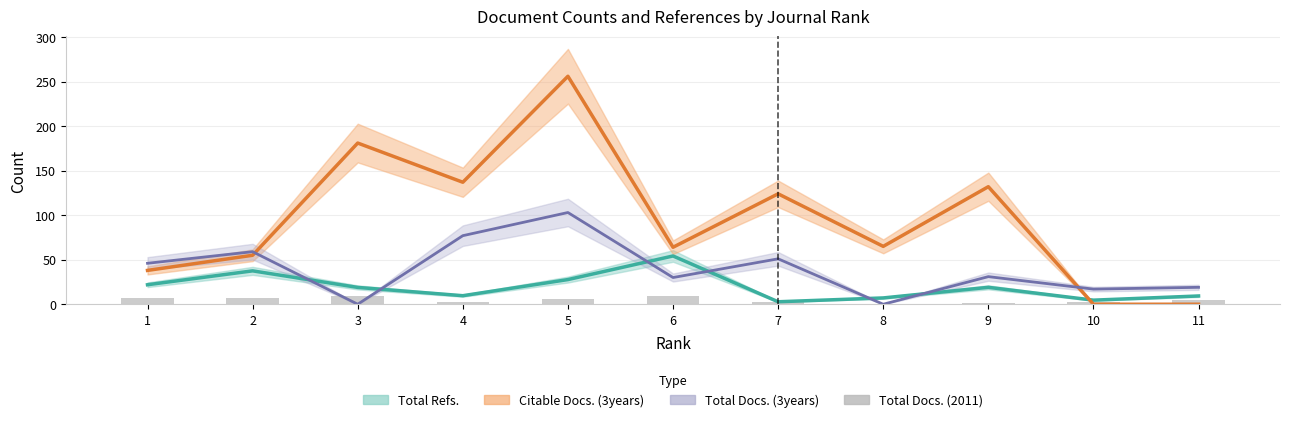

What is the sum of the values at 7 and 10?

4